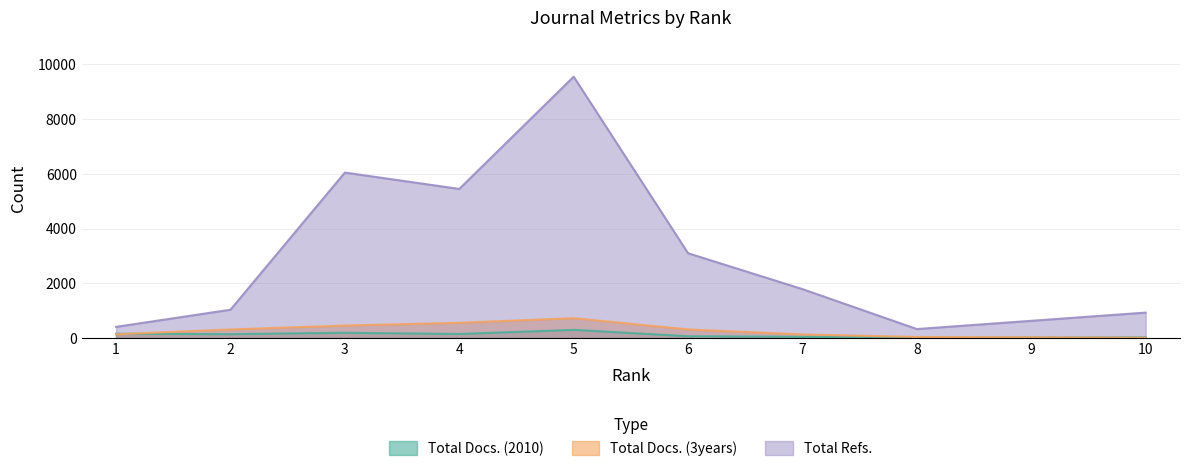

How many data points in Total Docs. (3years) are less than 314?

5